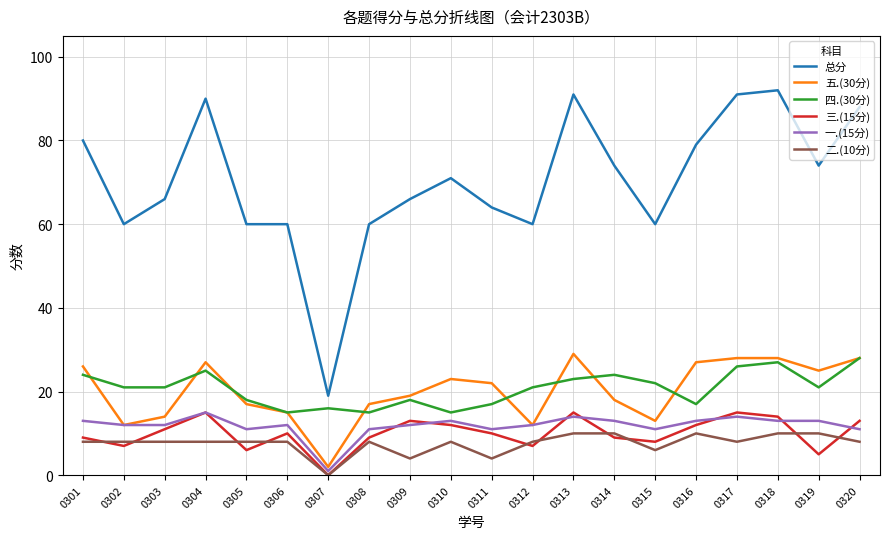

True or false: 四.(30分) and 三.(15分) cross at least once.

False